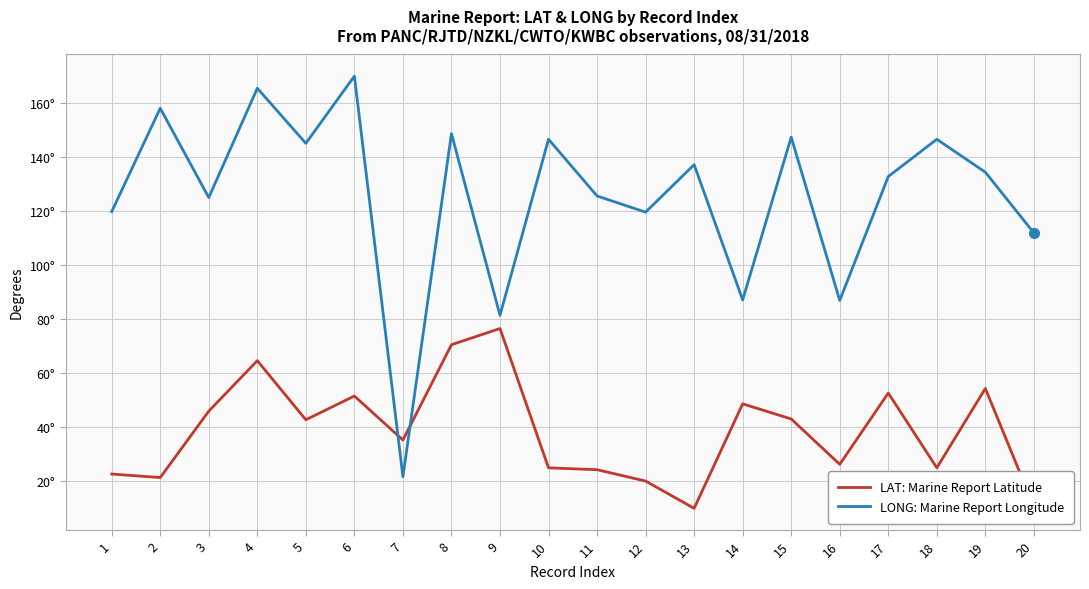

Is this an area chart (filled region under the line)?

No